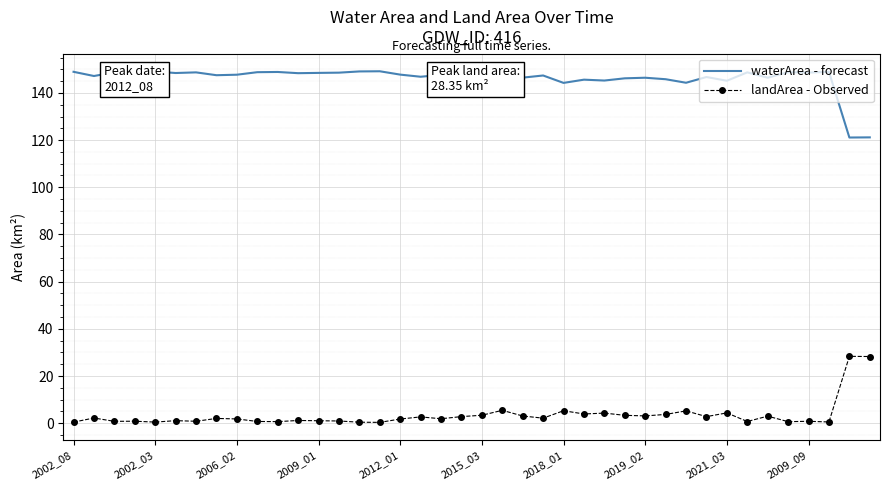

Which series has the largest total across all categories?

waterArea - forecast